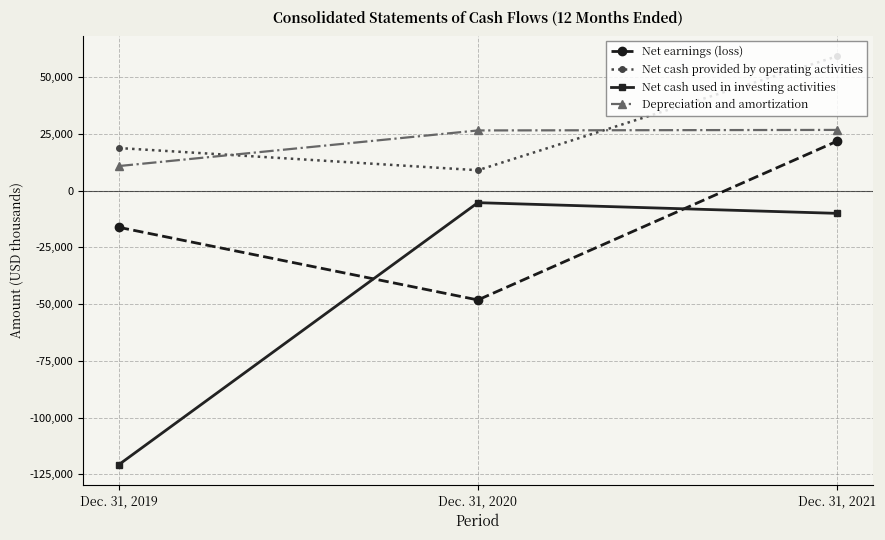

How many data points in Net earnings (loss) are less than -16141?

1